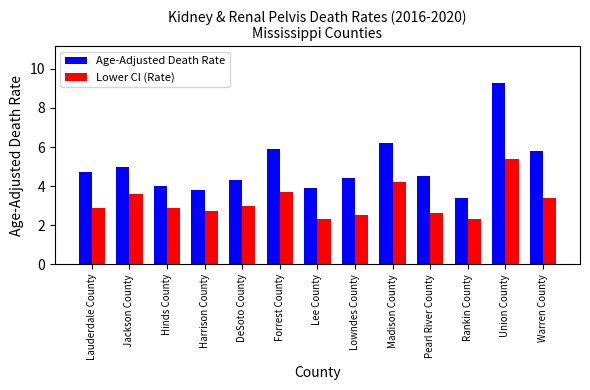

What is the spread (max minus min) of values at Pearl River County?

1.9